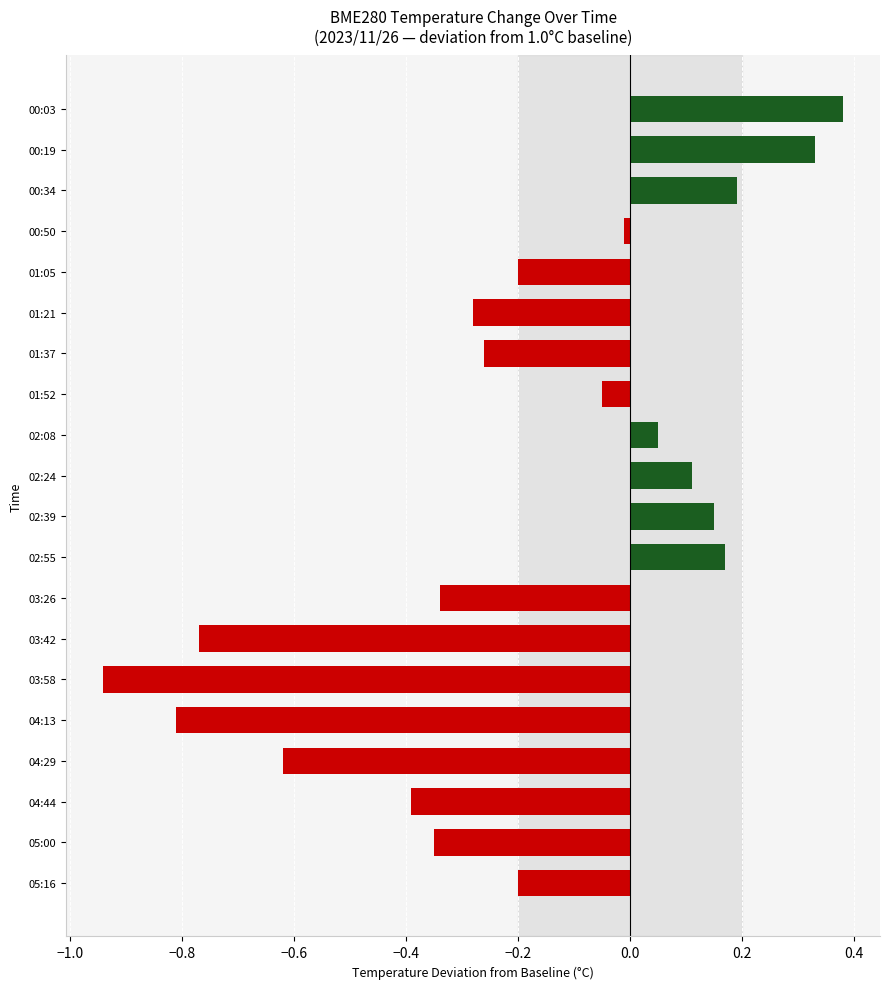

How many categories are shown in the chart?

20